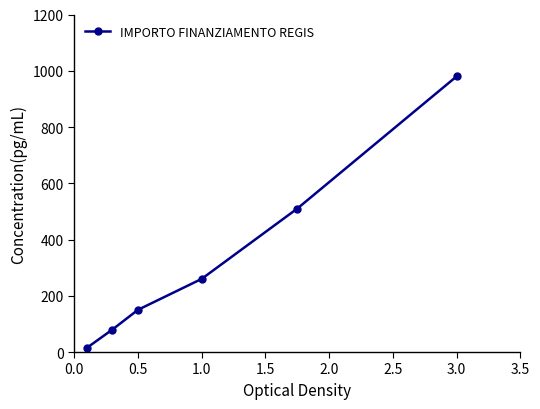

True or false: there are more than 1 points higher than both neighbors.

False